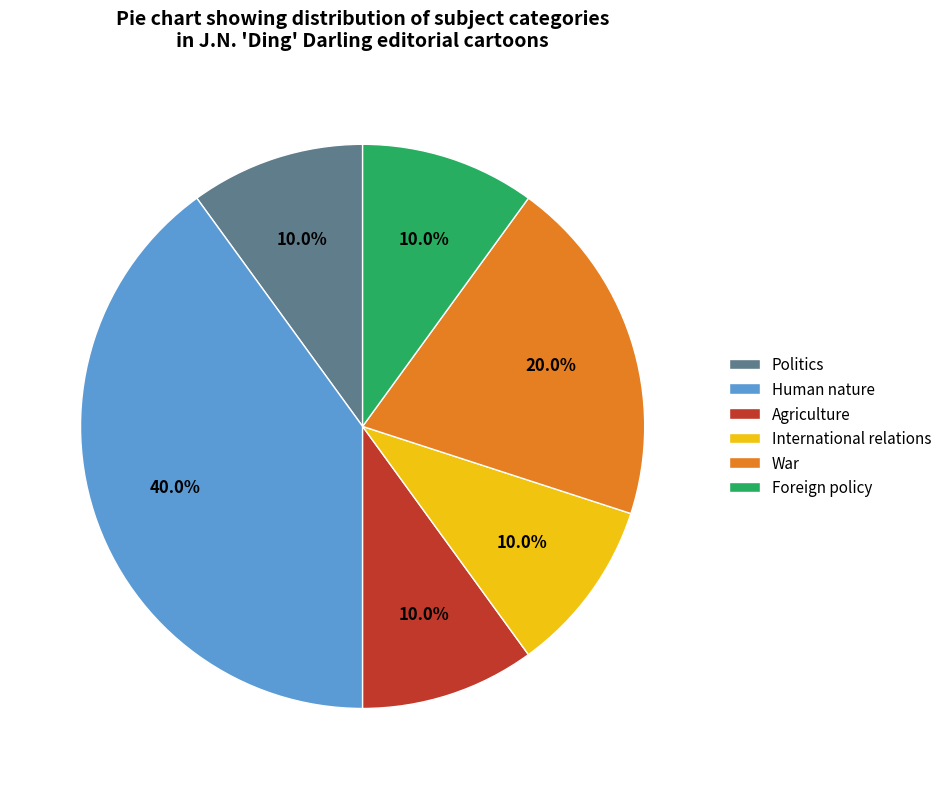

To the nearest percent, what portion does War represent?

20%